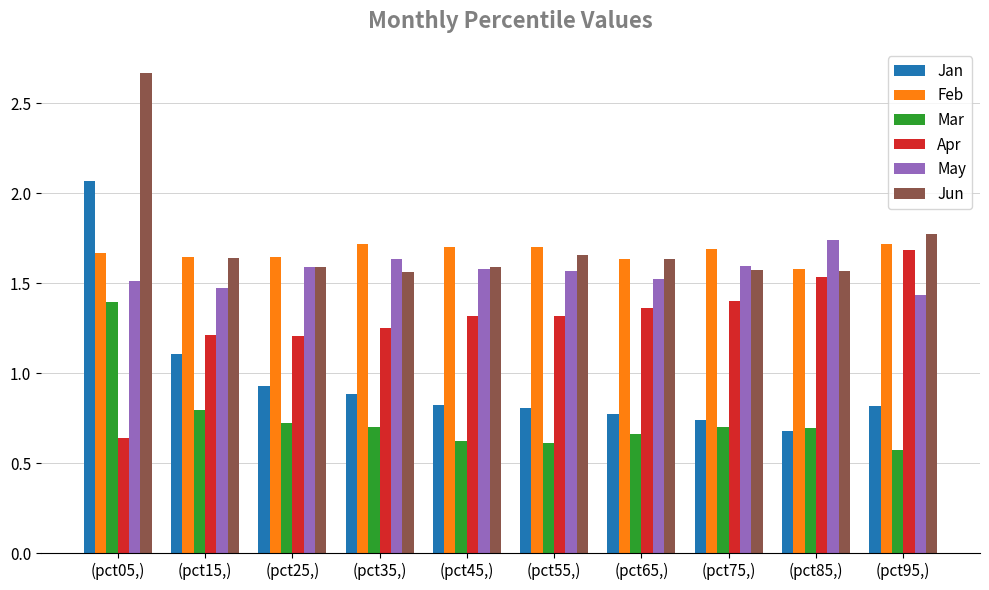

Is it true that May equals 0.4 at (pct65,)?

False